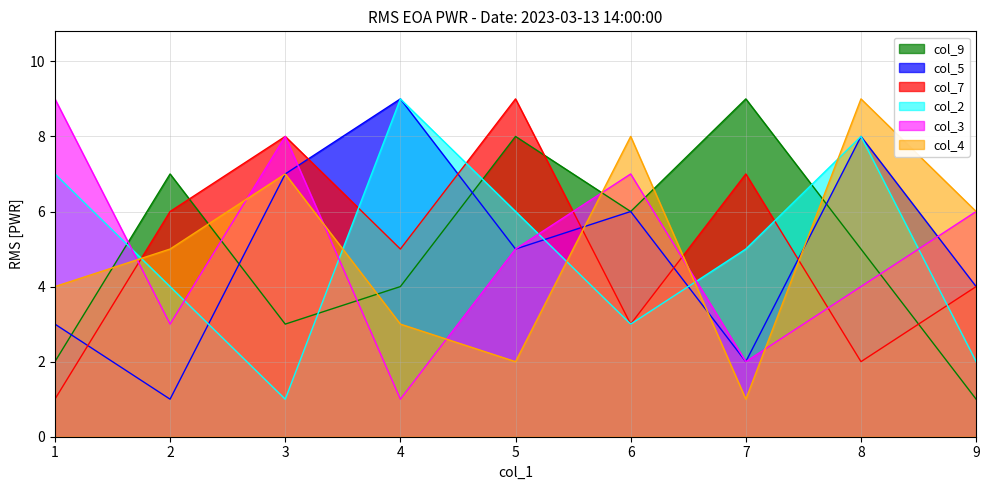

True or false: col_5 has a value of 7 at 3.

True